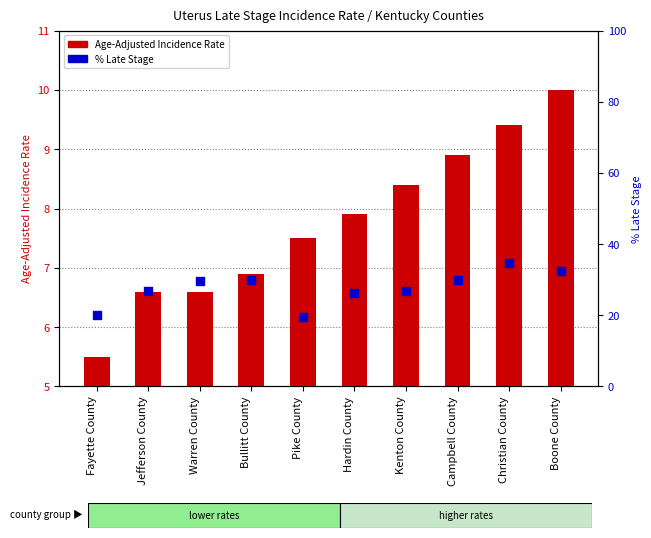

Which series has the widest spread of Y values?

Percent Late Stage